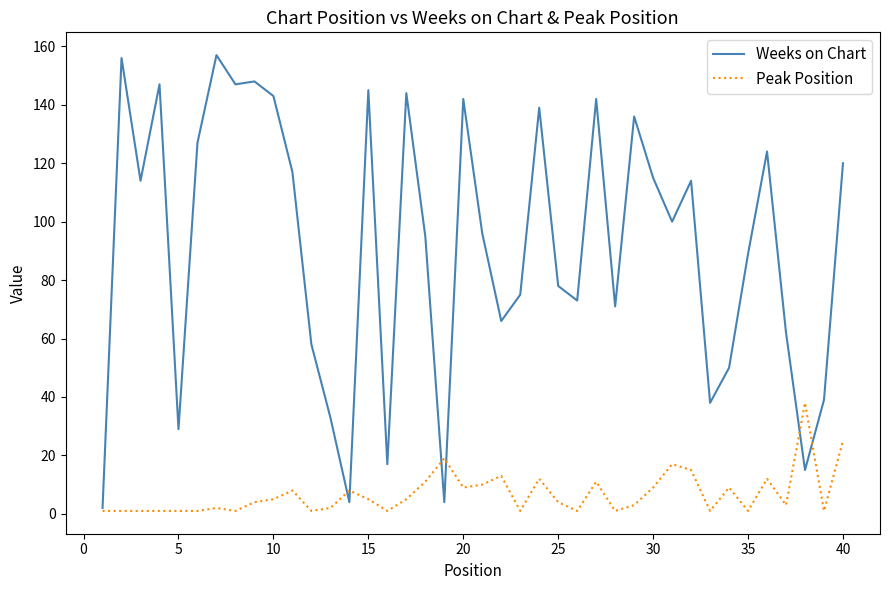

Rank the series by their average value, from highest to lowest.

Weeks on Chart, Peak Position